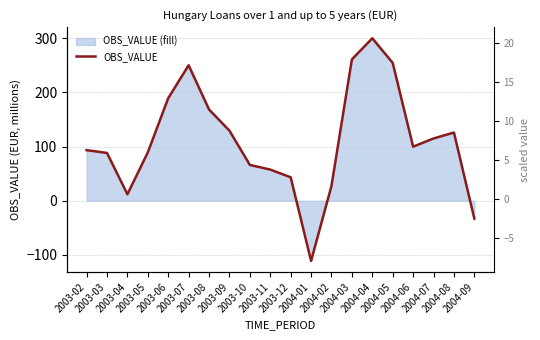

What is the smallest value displayed?

-111.0